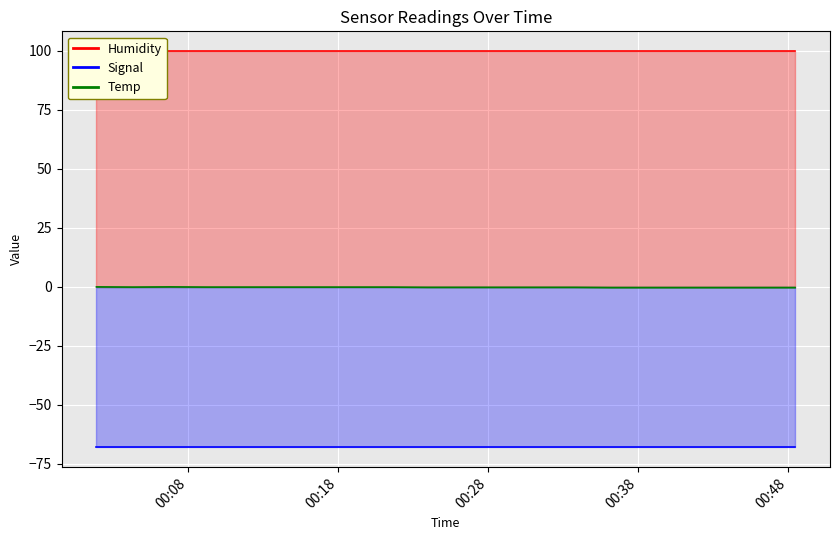

Is it true that Humidity equals 99.9 at 2022/12/28 00:46:03?

True